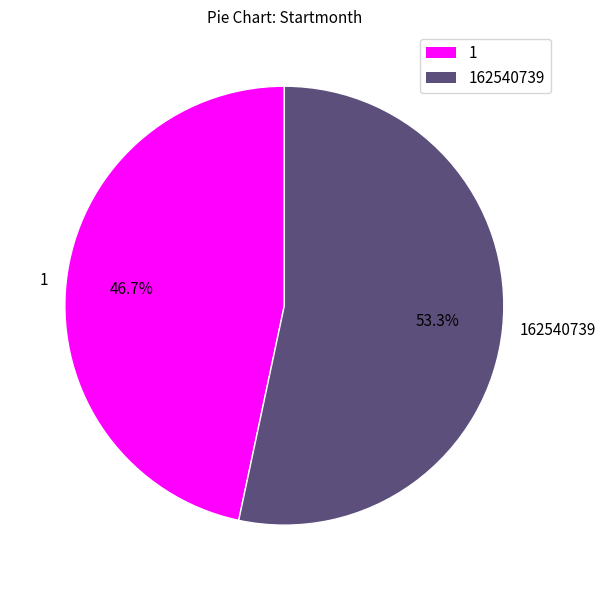

Which slice is the largest?

162540739